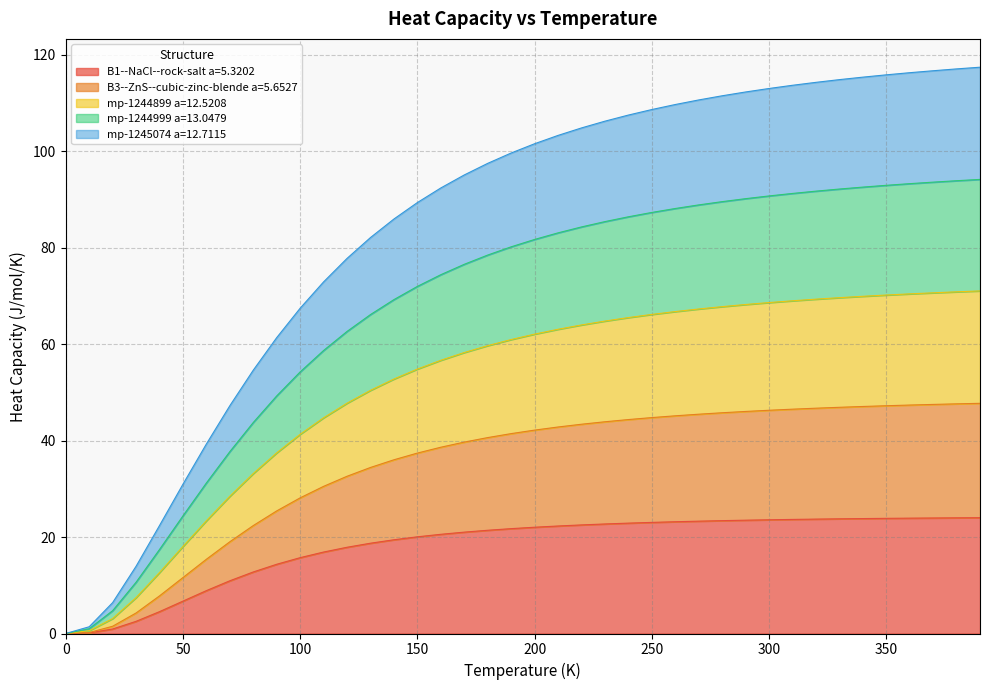

The value of B3--ZnS--cubic-zinc-blende a=5.6527 at 390.0 is 117.4. True or false?

True